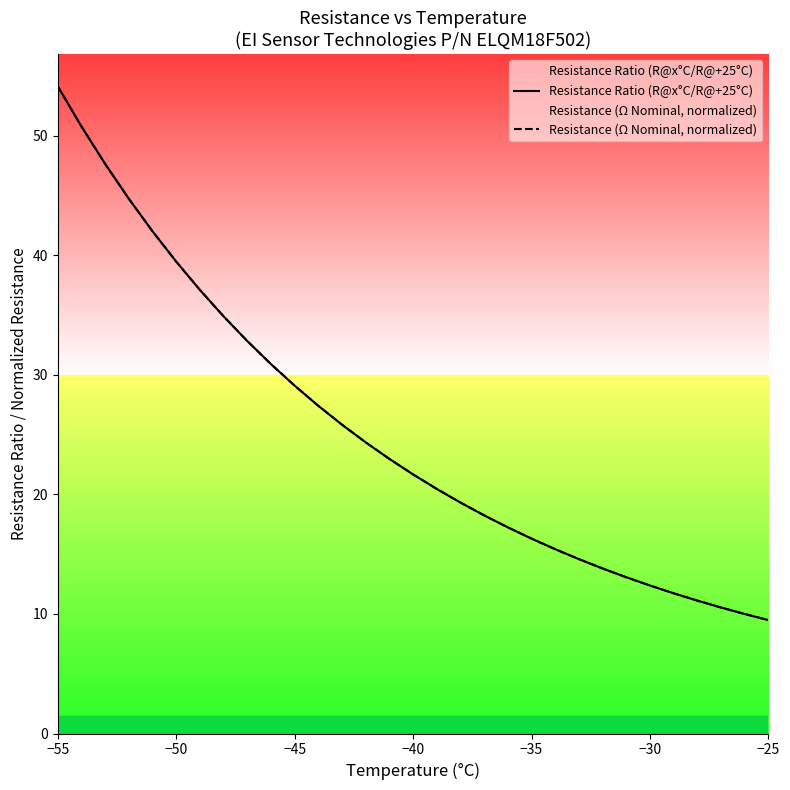

What is the smallest value displayed?

9.5